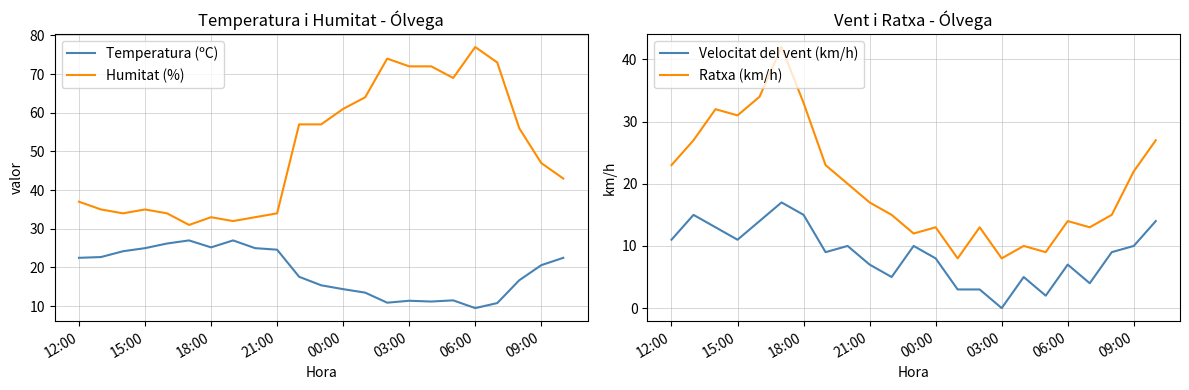

The value of Humitat (%) at 12:00 is 23.4. True or false?

False